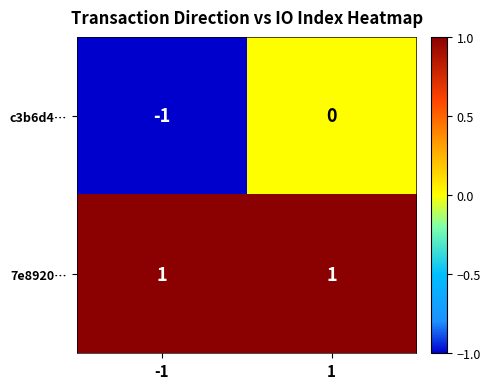

Reading right to left, extract all data points from this chart.

c3b6d4…: 0	-1
7e8920…: 1	1